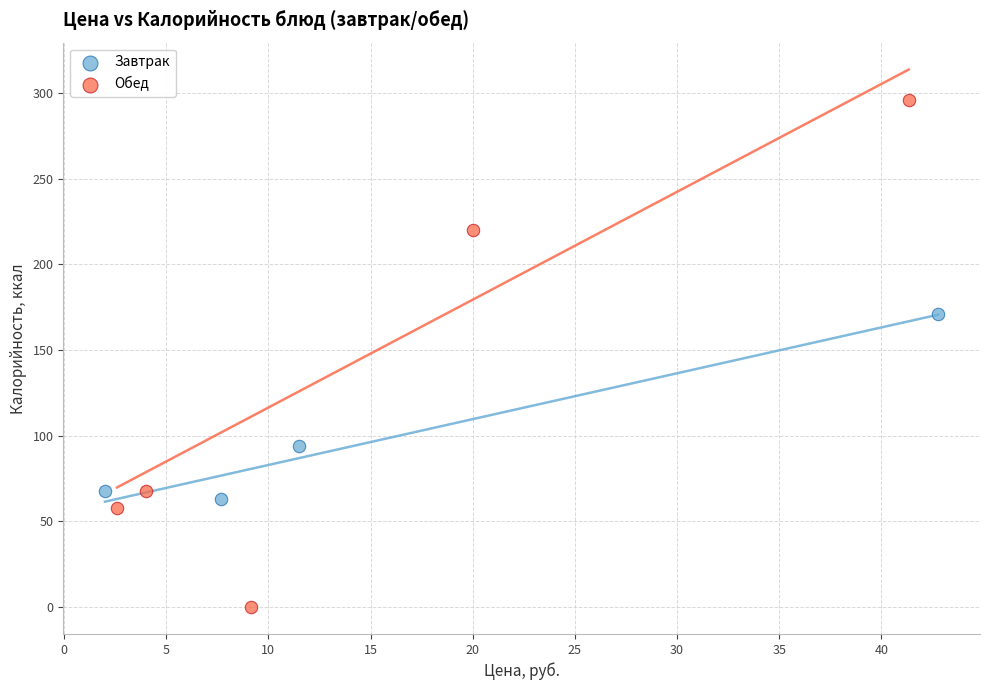

Which series has the widest spread of Y values?

Обед